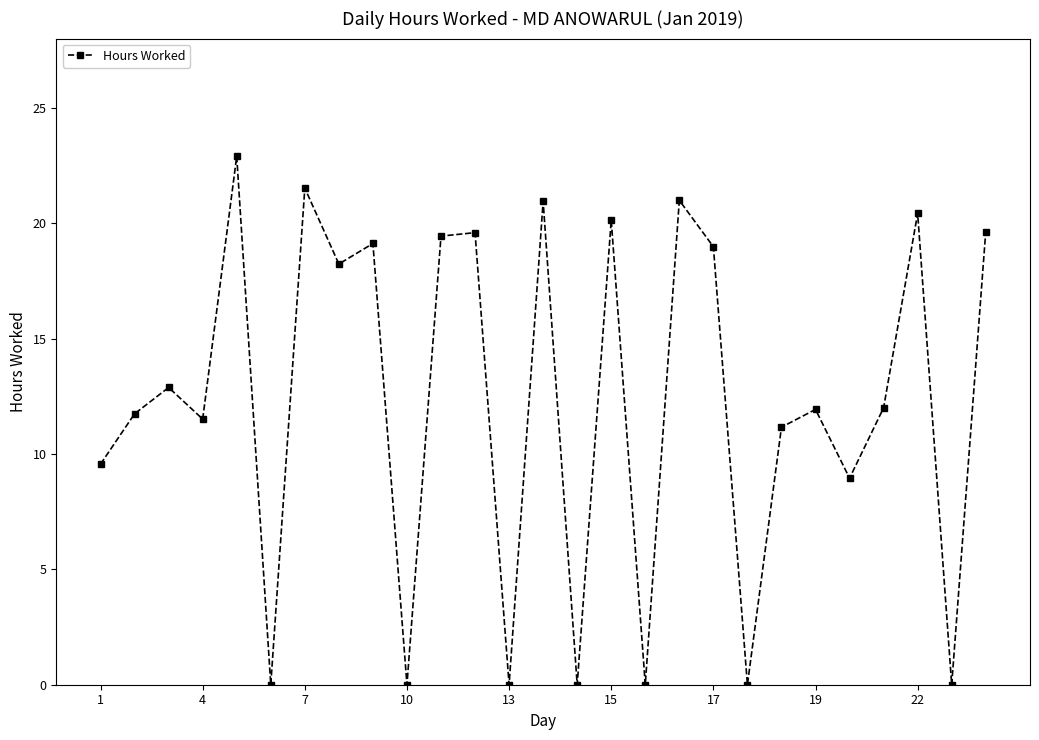

How many series are shown in this chart?

1